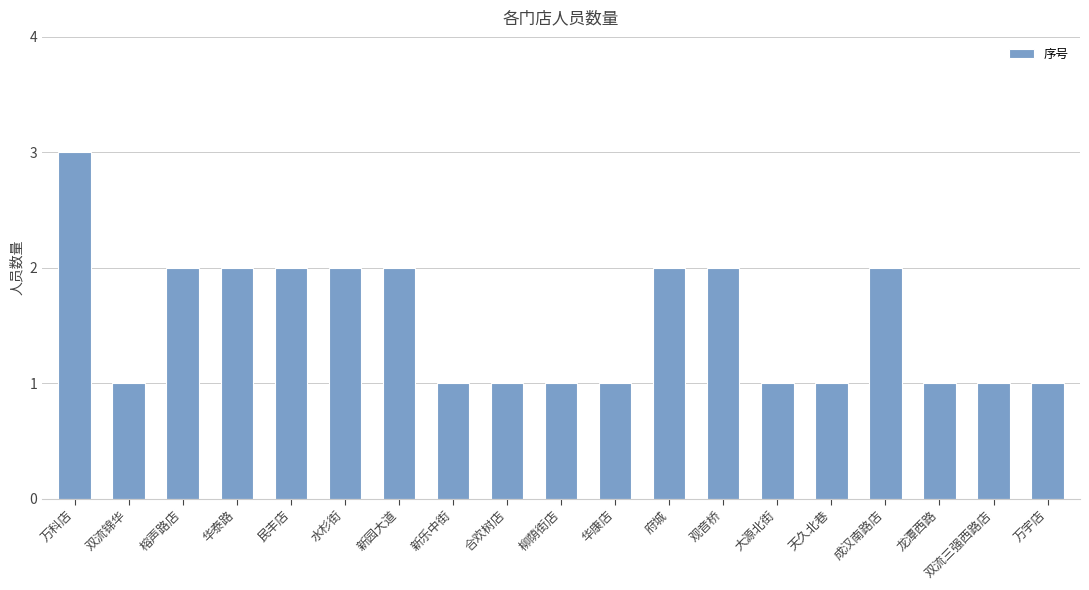

How many bars are there in total?

19